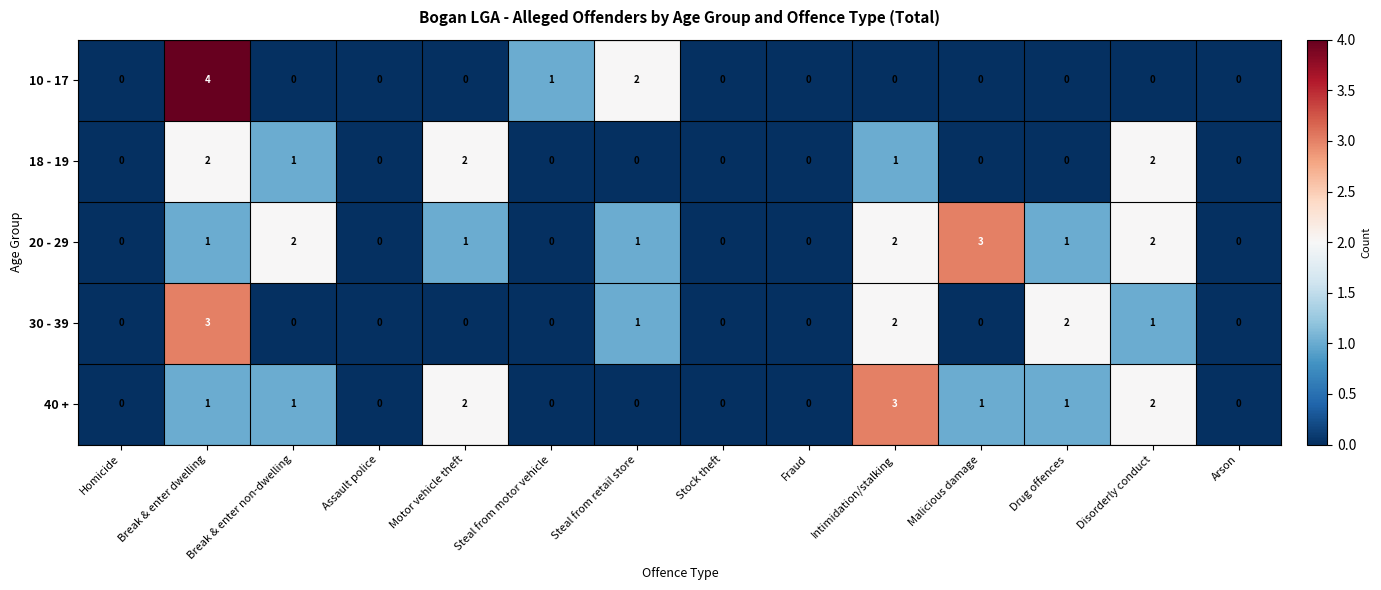

What is the sum of all 40 + values?

11